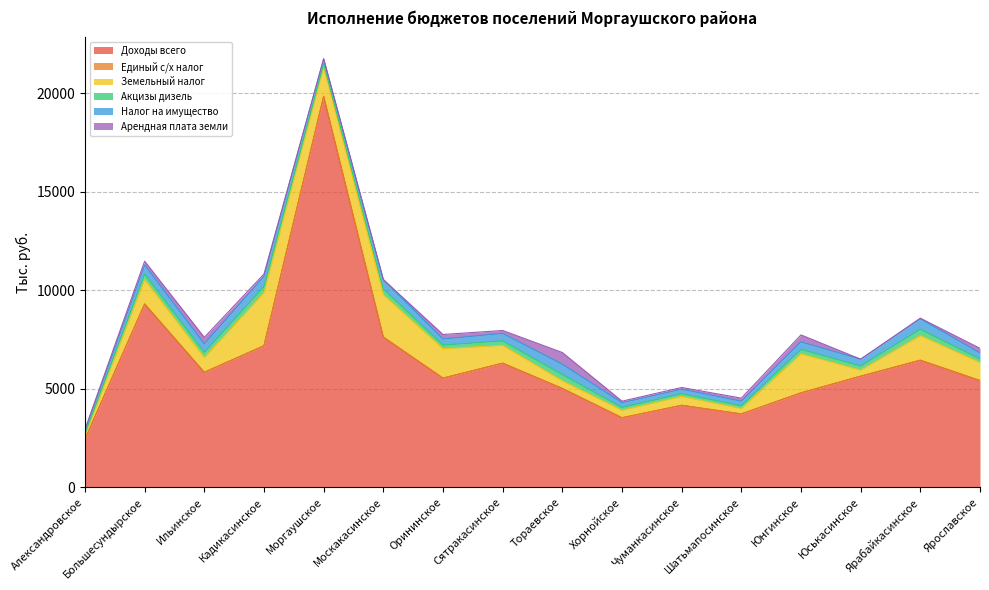

What is the total value across all series at Юнгинское?

7736.4